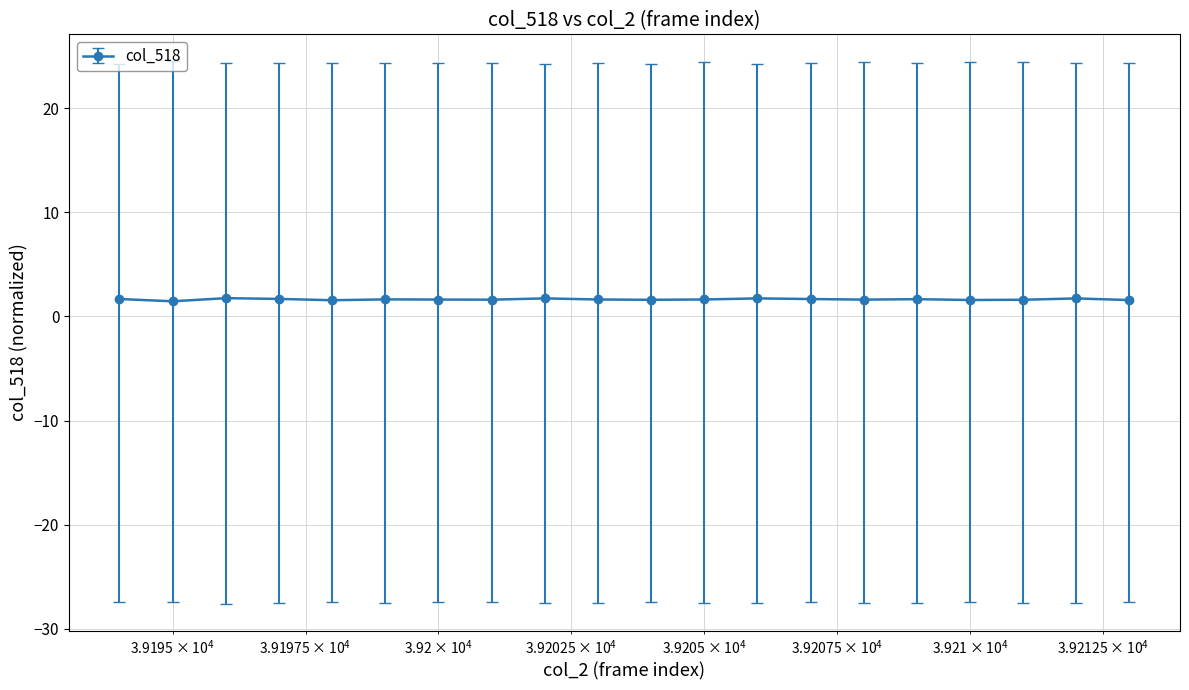

True or false: the data has more than 2 interior local peaks.

True